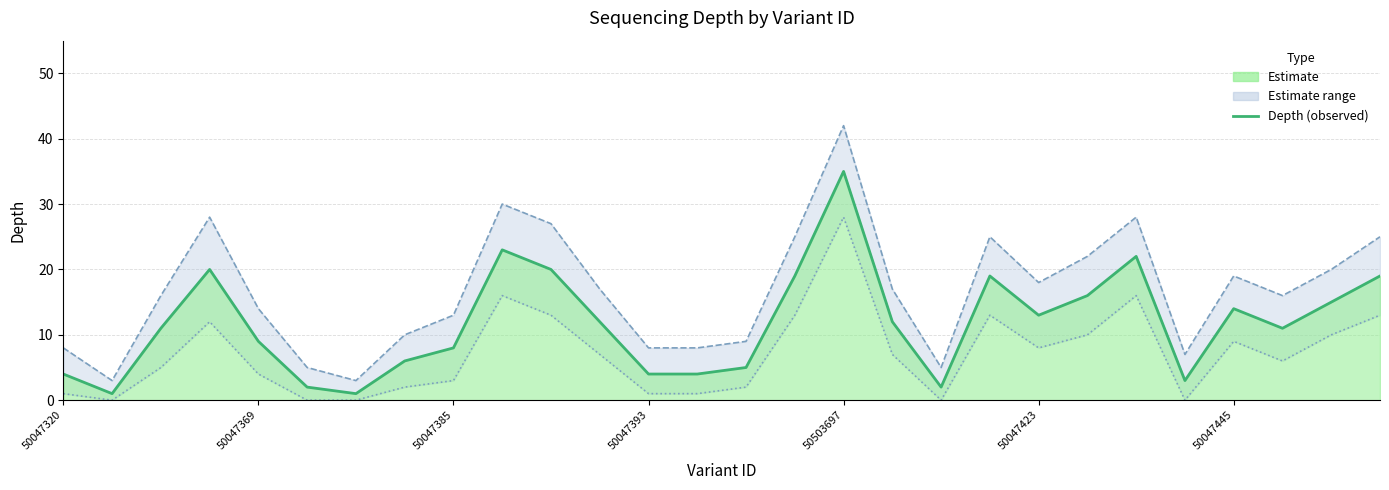

True or false: Lower bound and Upper bound cross at least once.

False